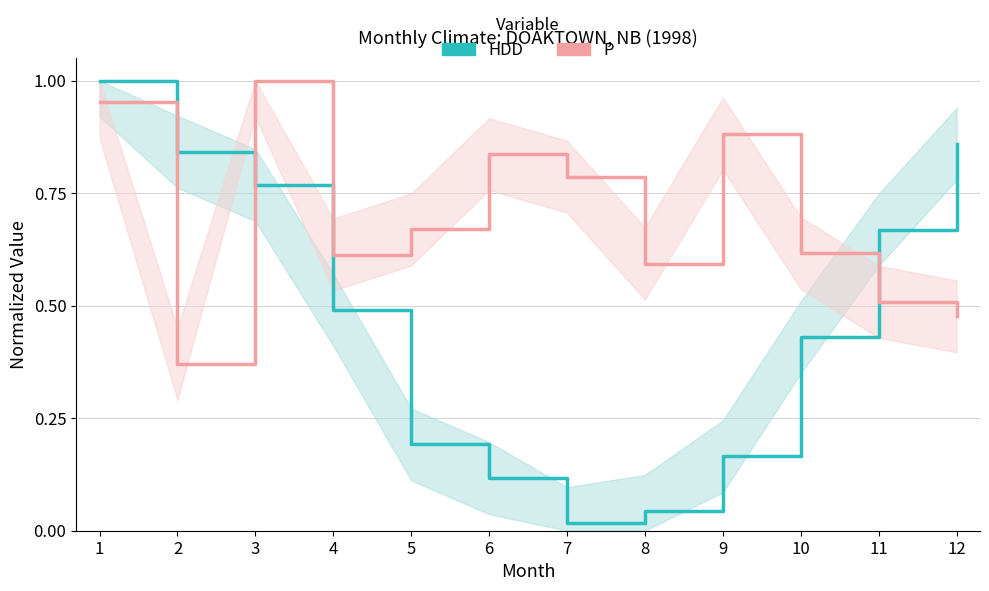

At how many categories does at least one series exceed 0?

12